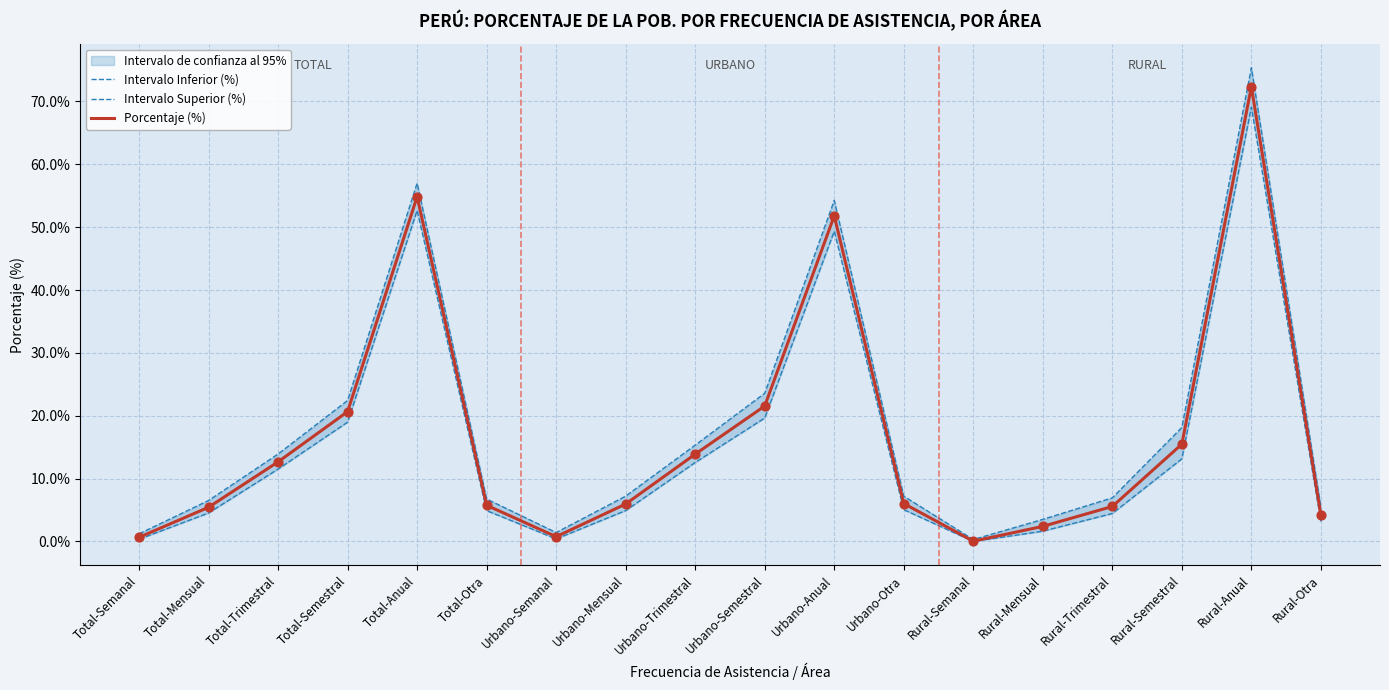

Which series reaches the minimum Y coordinate?

Intervalo Inferior (%)